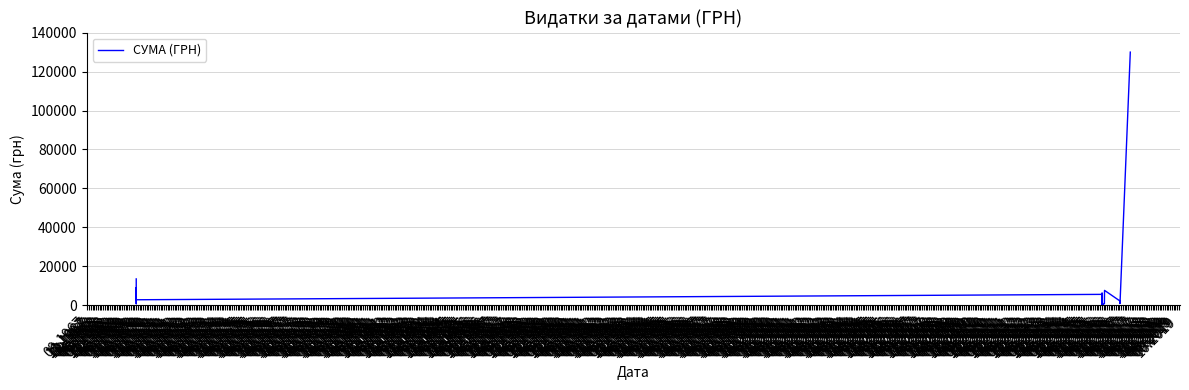

Rank the categories by value from highest to lowest.

12.1970, 09.1967, 10.1967, 12.1967, 08.1970, 05.1968, 02.1968, 04.1969, 05.1969, 03.1968, 09.1969, 01.1970, 01.1968, 04.1968, 09.1970, 11.1970, 11.1968, 10.1969, 02.1970, 12.1969, 09.1968, 06.1970, 07.1969, 01.1969, 07.1970, 07.1968, 08.1968, 10.1970, 10.1968, 11.1967, 06.1968, 03.1970, 12.1968, 06.1969, 05.1970, 08.1969, 03.1969, 02.1969, 11.1969, 04.1970